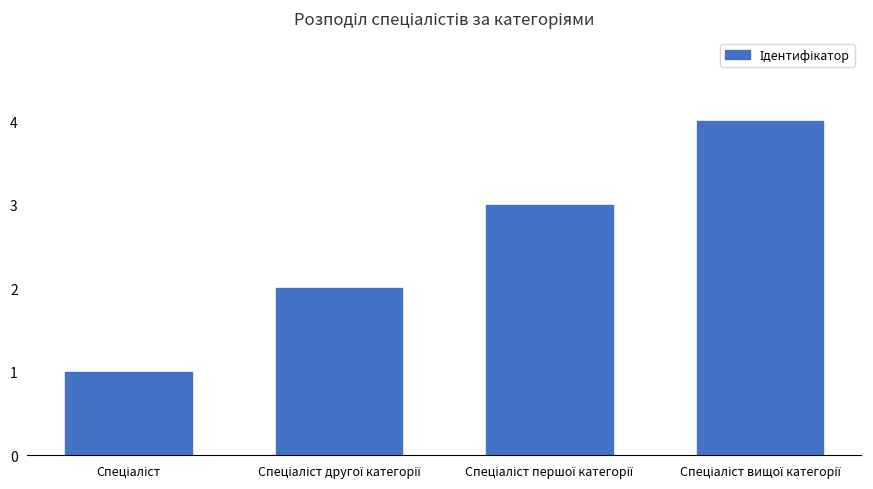

What is the sum of all values?

10